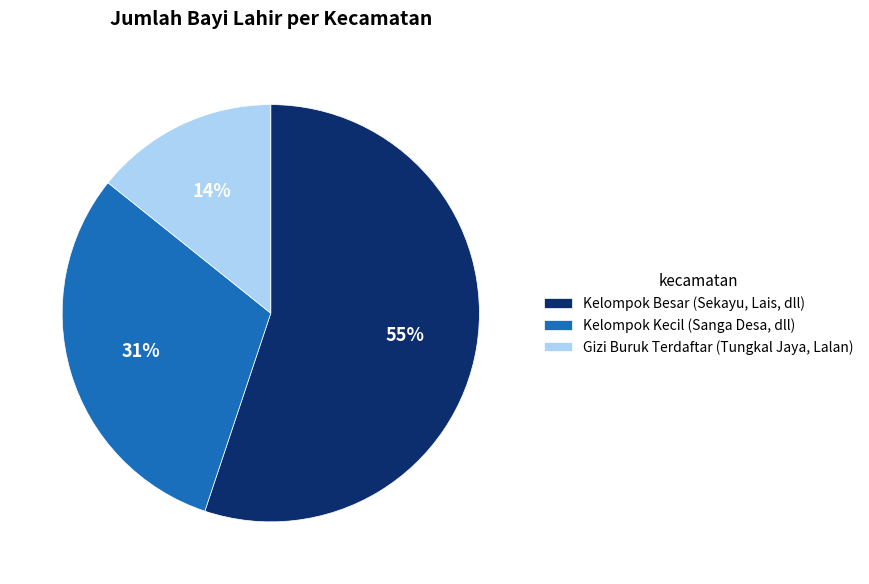

Which slice is the largest?

Kelompok Besar (Sekayu, Lais, dll)